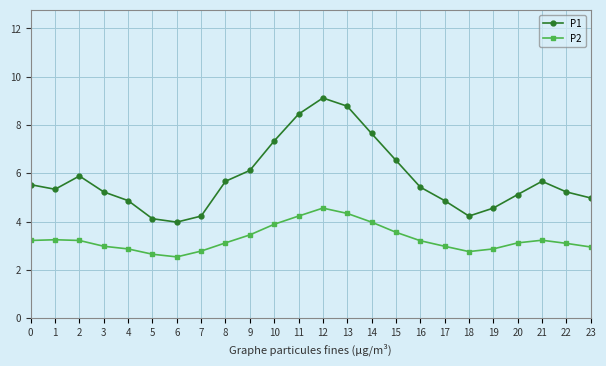

True or false: P2 and P1 cross at least once.

False